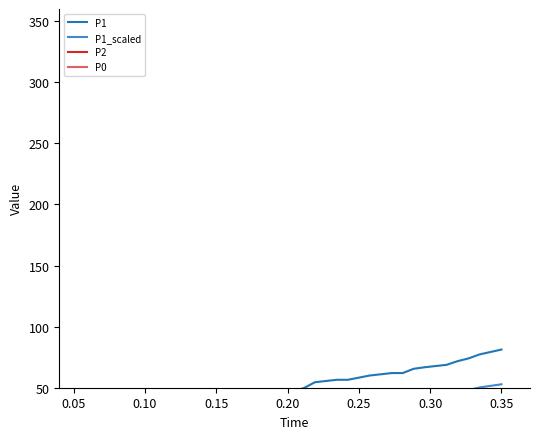

Does the chart have visible grid lines?

No